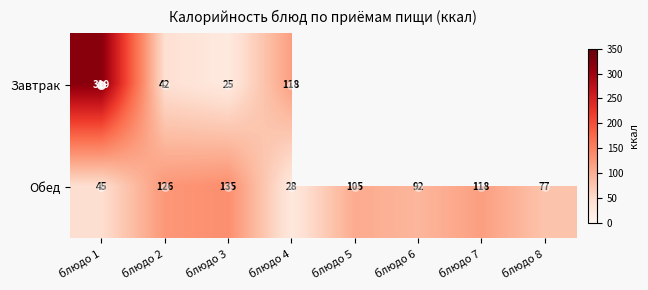

Where is Обед nearest to the value 81?

блюдо 8